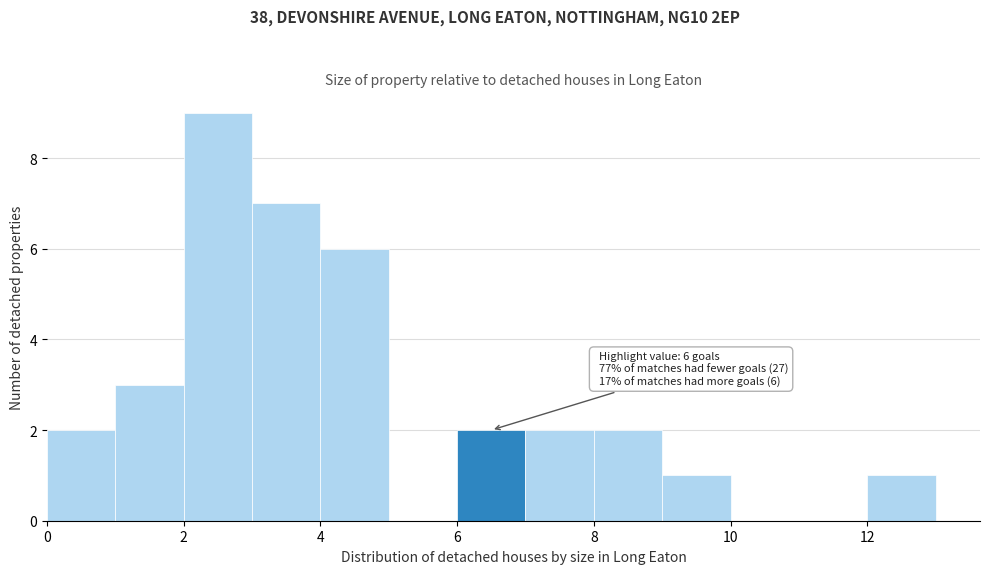

Which range on the x-axis has the tallest bar?

2 to 3